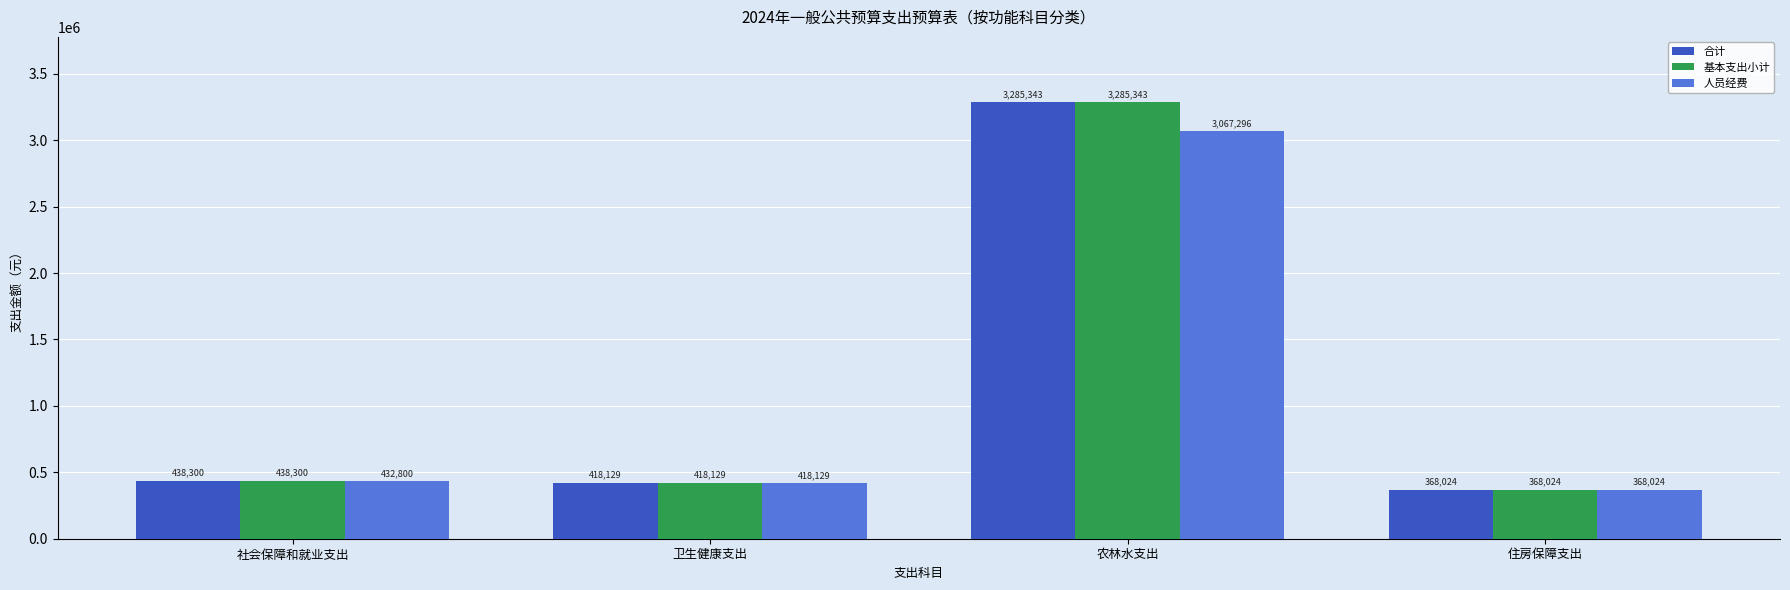

What value does the 基本支出小计 series have at 社会保障和就业支出?

438299.7